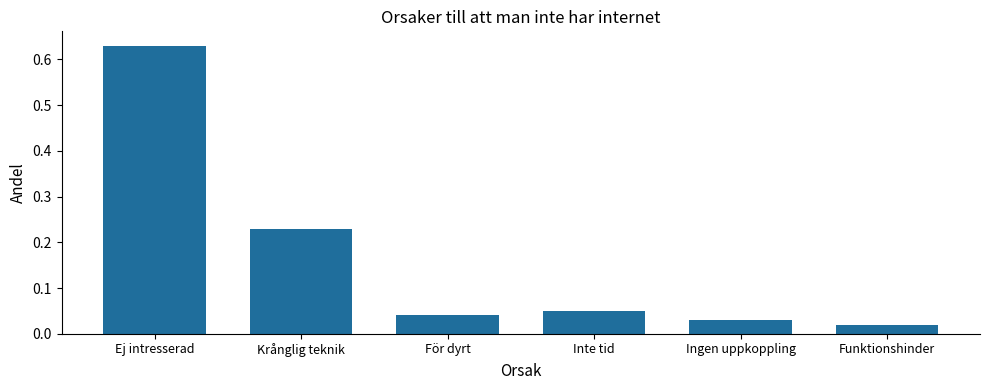

Which label corresponds to the largest value in the chart?

Ej intresserad